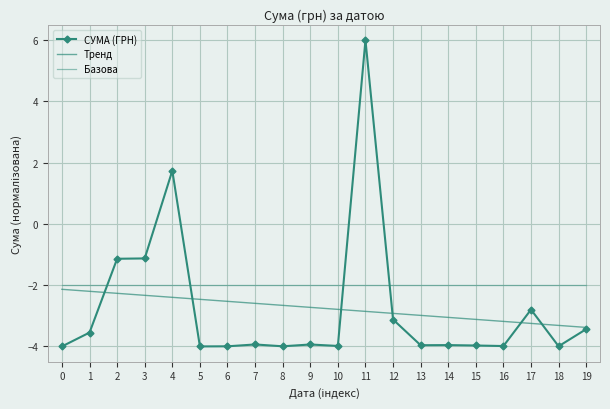

At which category is the sum across all series the highest?

11